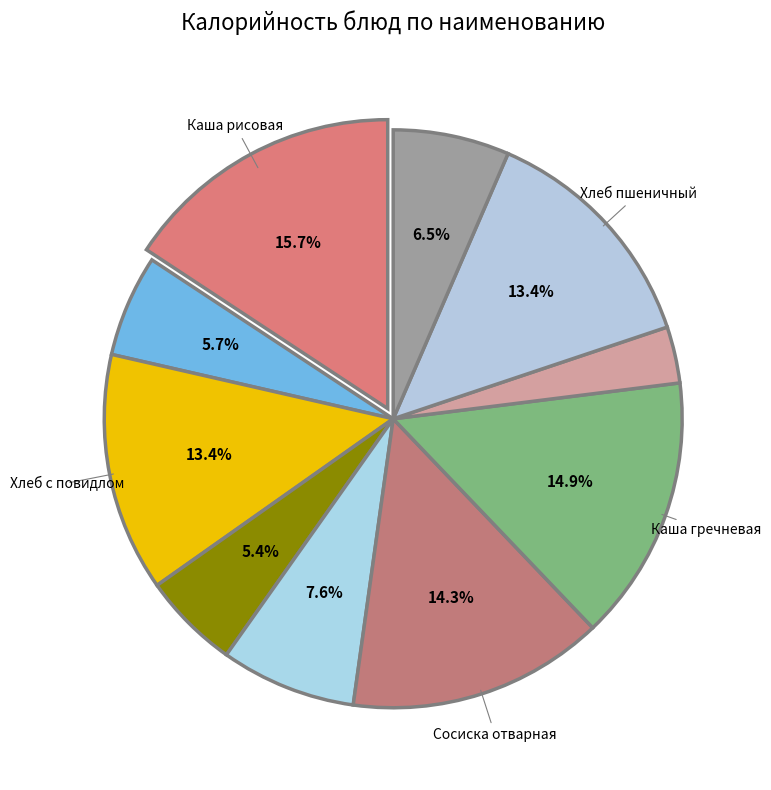

How many segments does this pie chart have?

10